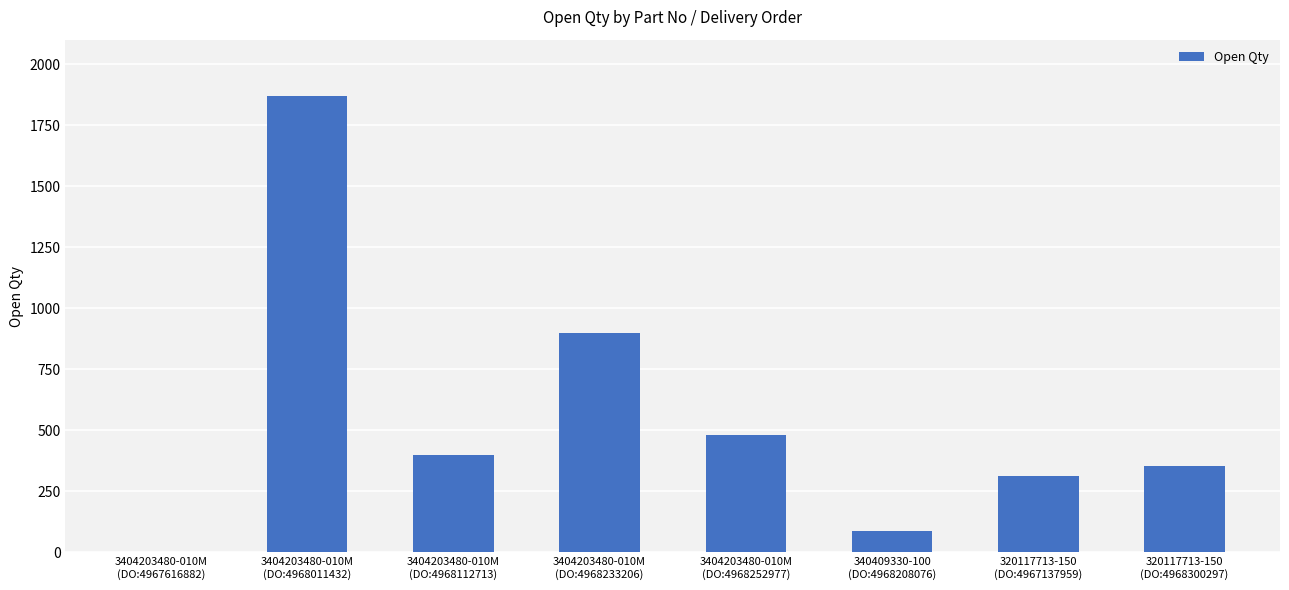

What is the greatest value displayed?

1871